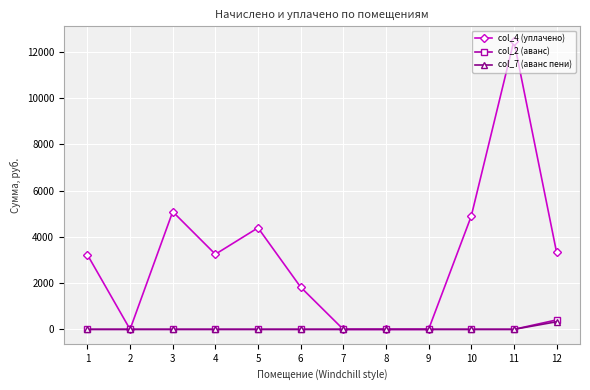

Which series changed the most between 6 and 9?

col_4 (уплачено)